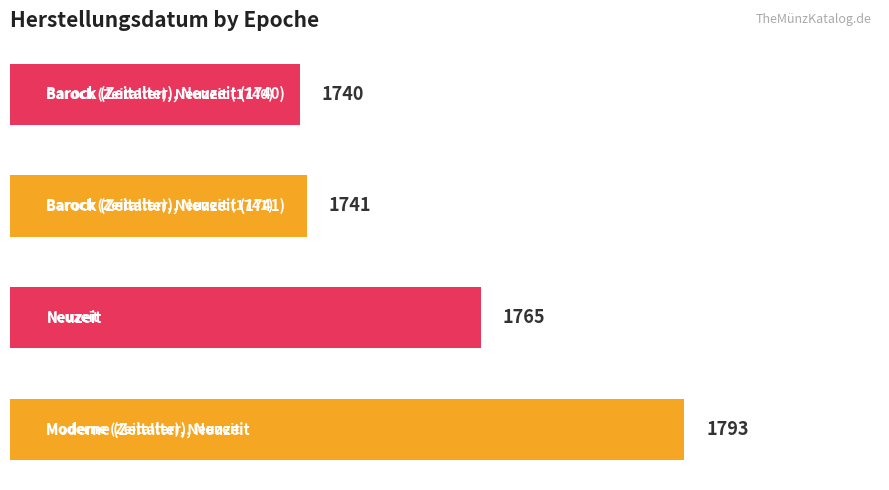

Count the number of data series in this chart.

1